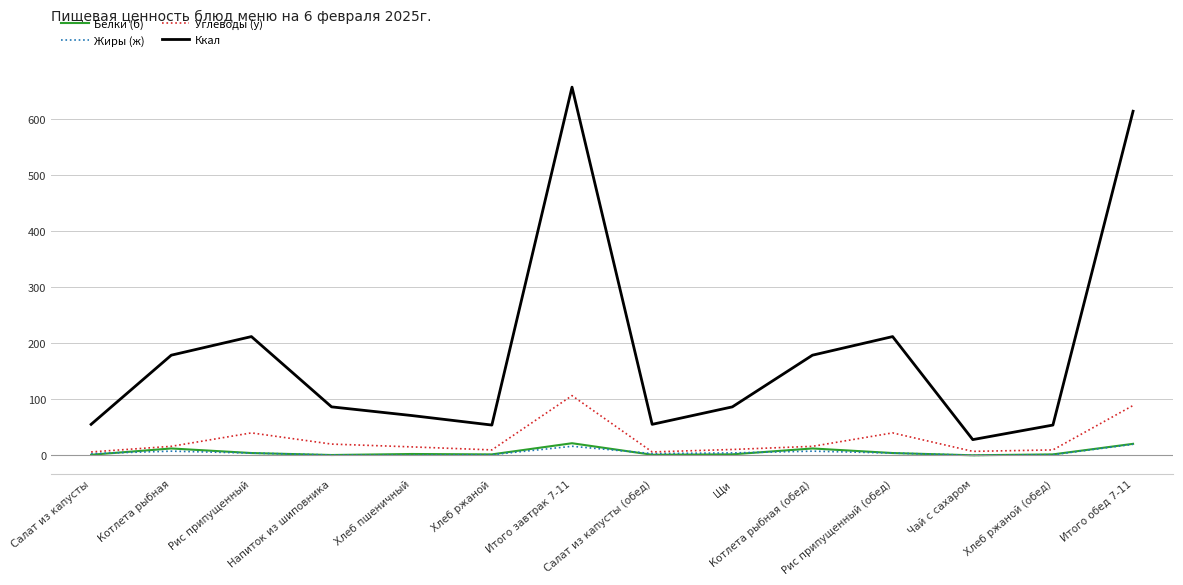

Is this an area chart (filled region under the line)?

No